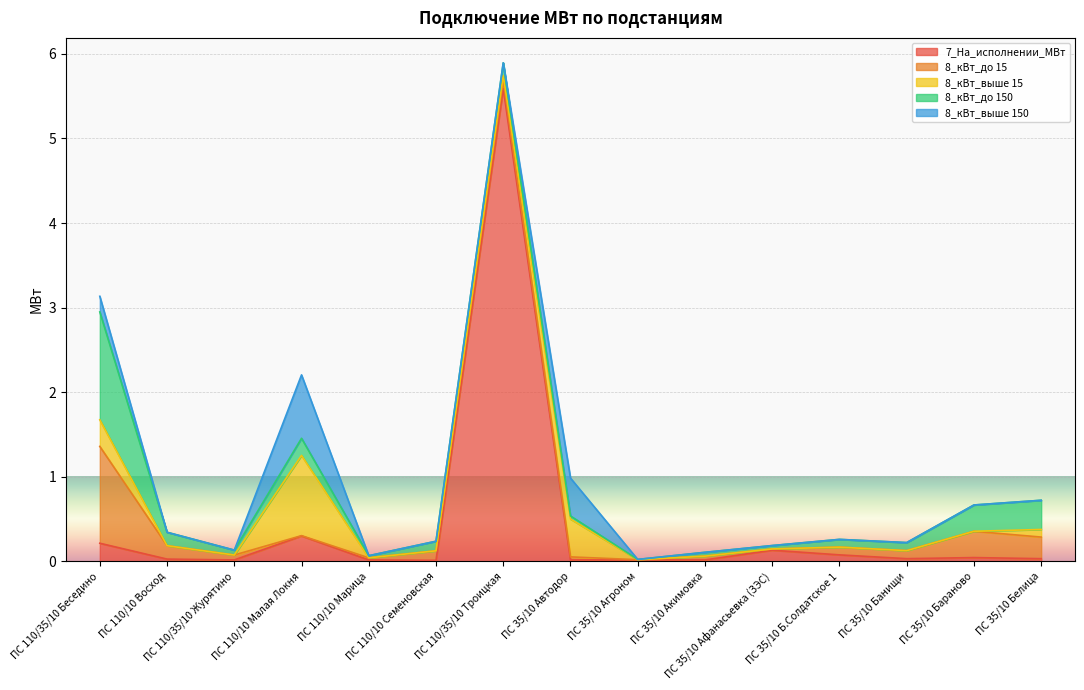

What position from the left is ПС 110/35/10 Журятино?

3